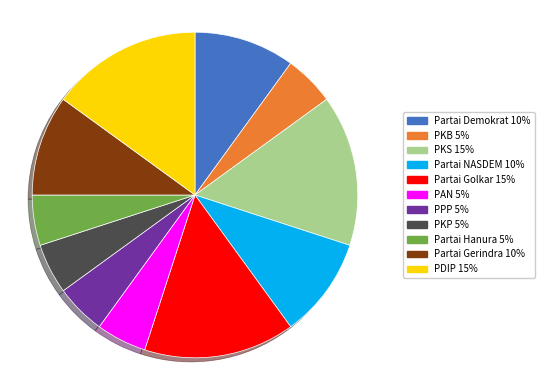

Count the number of slices in the pie.

11